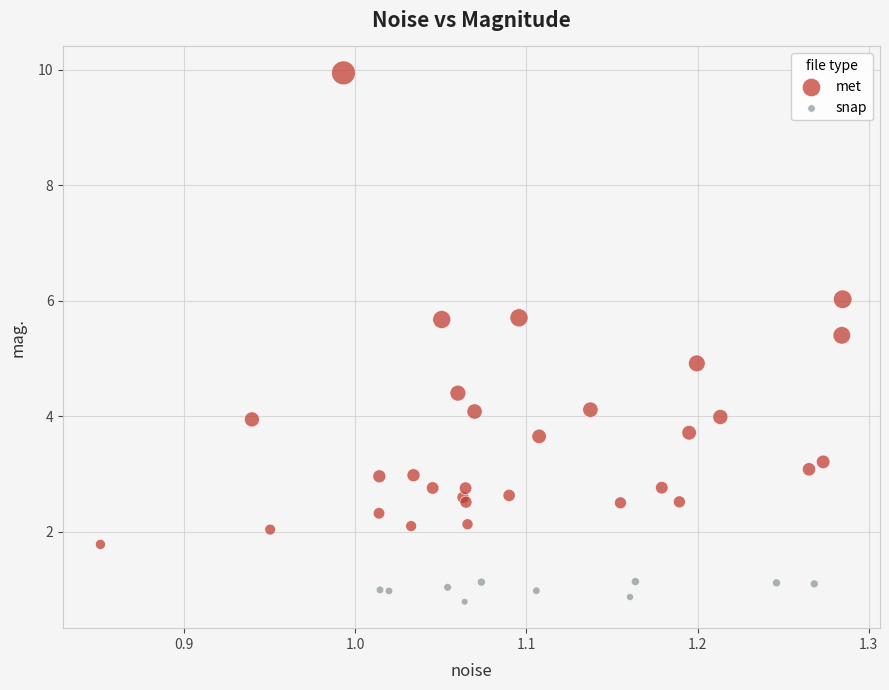

Which series contains the highest Y value?

met